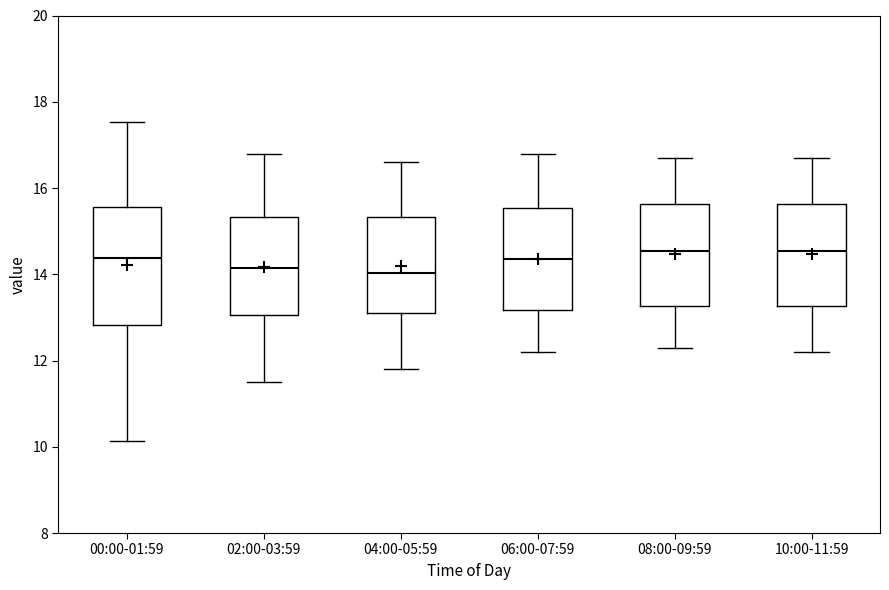

Which box is the tallest, from its lower edge to its upper edge?

00:00-01:59